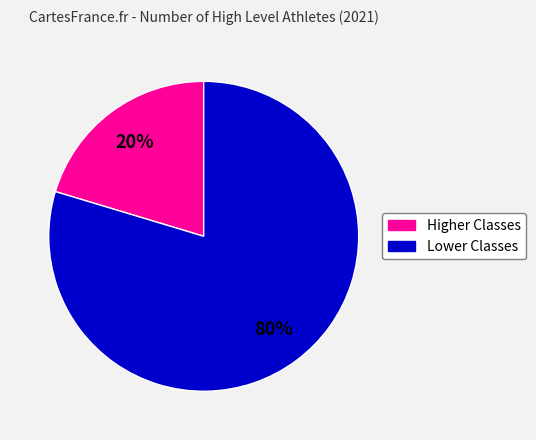

Does any single category account for the majority?

Yes